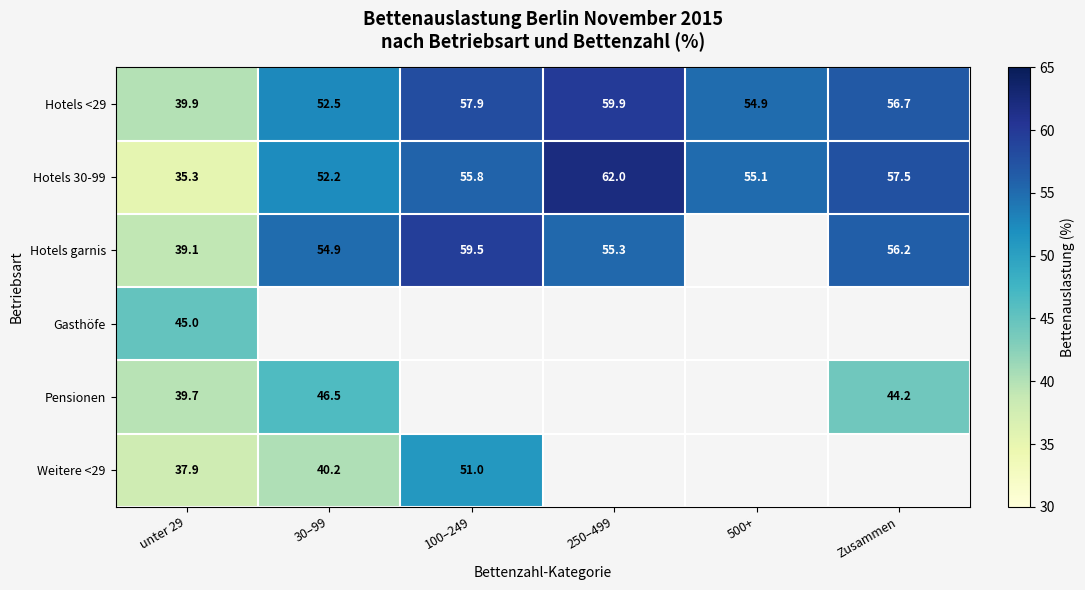

At which category does the chart reach its minimum across all series?

unter 29